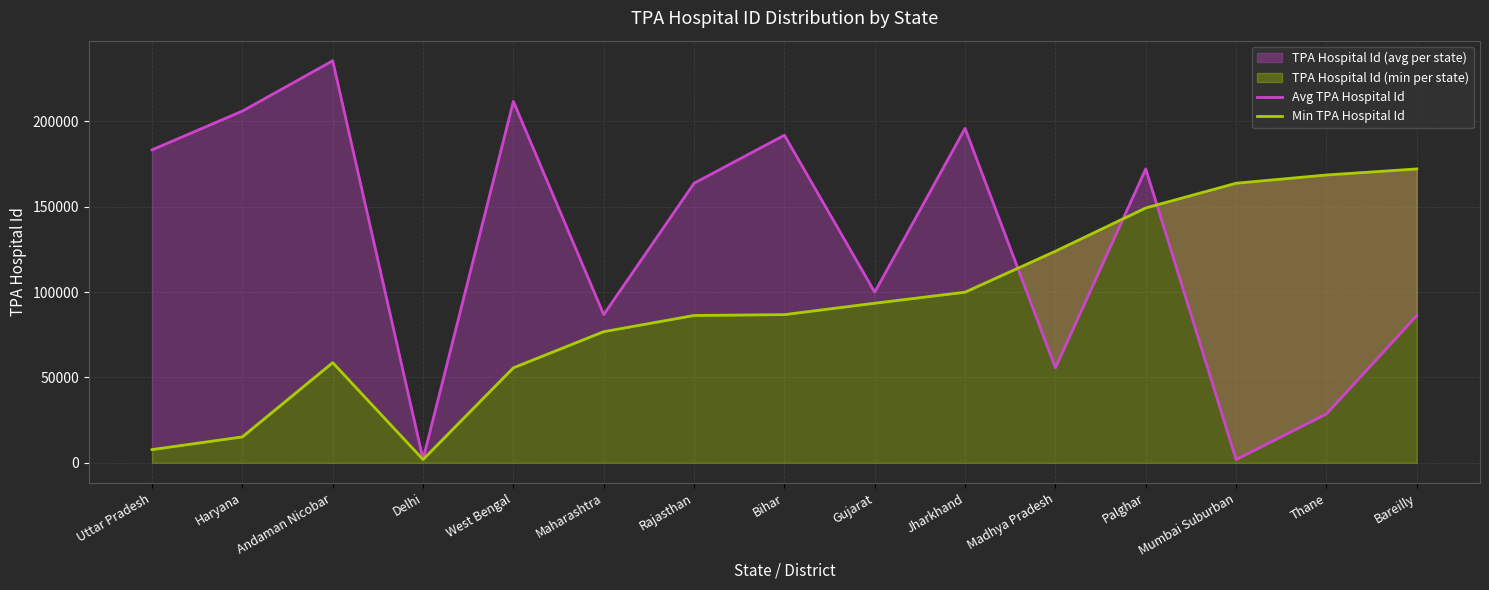

At which label does Min TPA Hospital Id reach its peak?

Bareilly